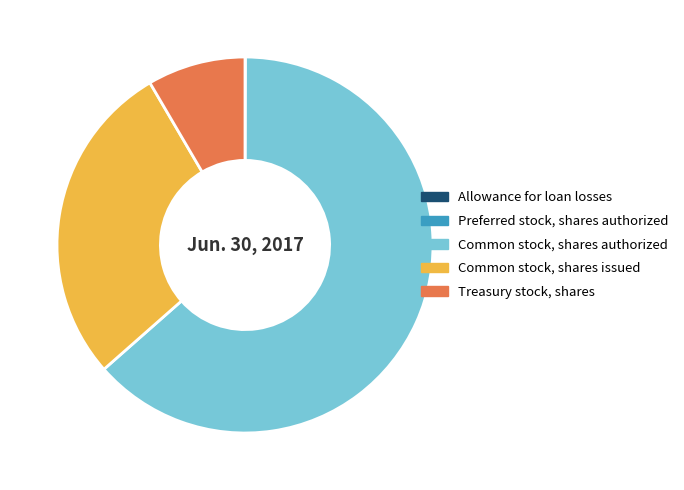

Approximately how many times larger is the value at Common stock, shares issued compared to Common stock, shares authorized?

0.4